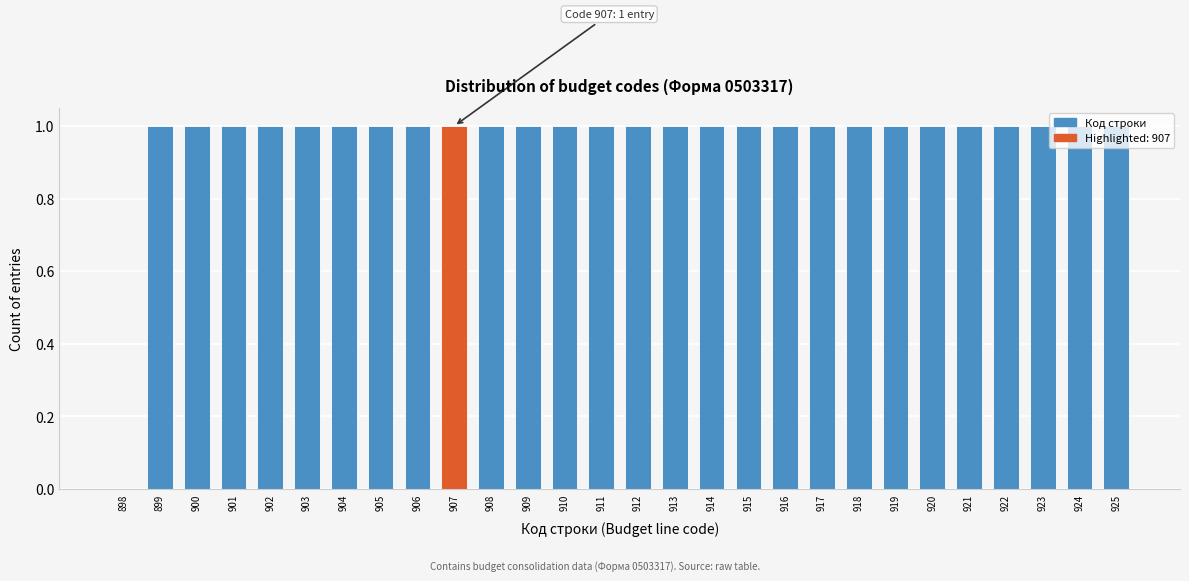

The chart shows a value of 1 at 906. True or false?

True